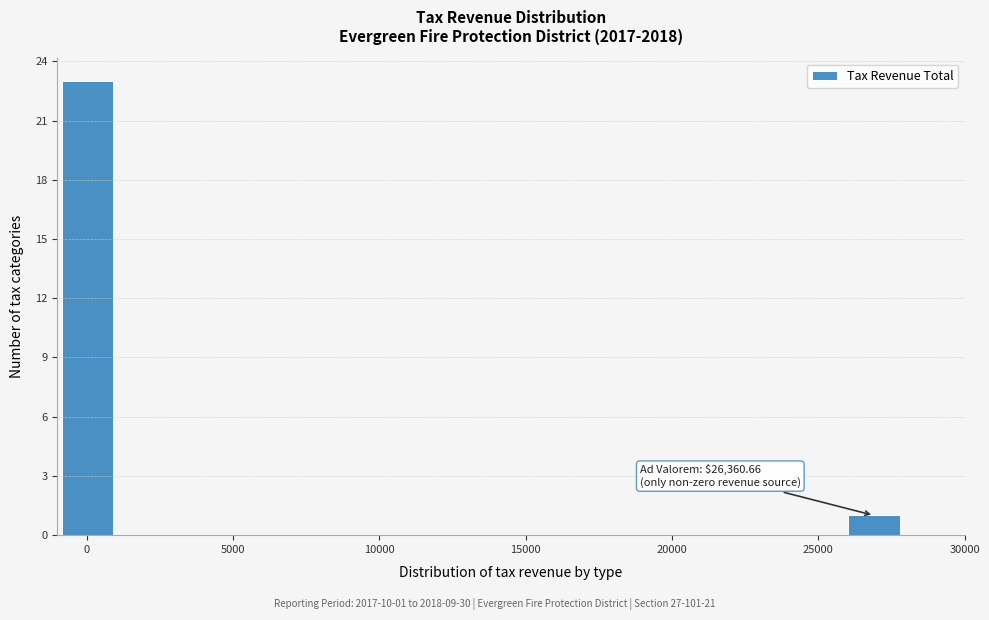

Which range on the x-axis has the tallest bar?

-1000 to 1000